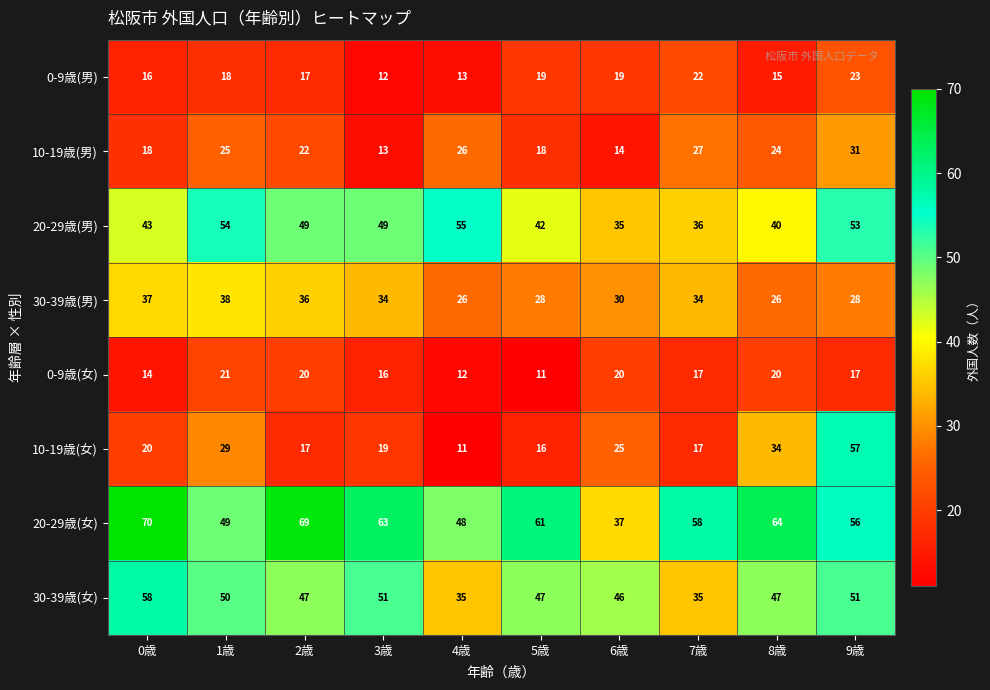

What is the total value across all series at 6歳?

226